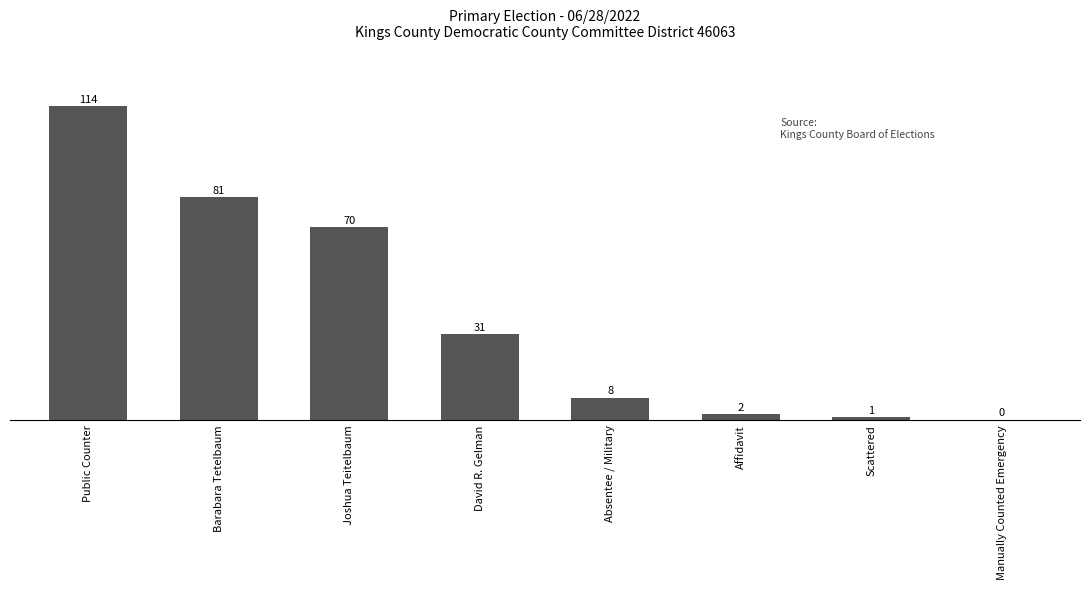

What is the sum of the values at Manually Counted Emergency and Scattered?

1